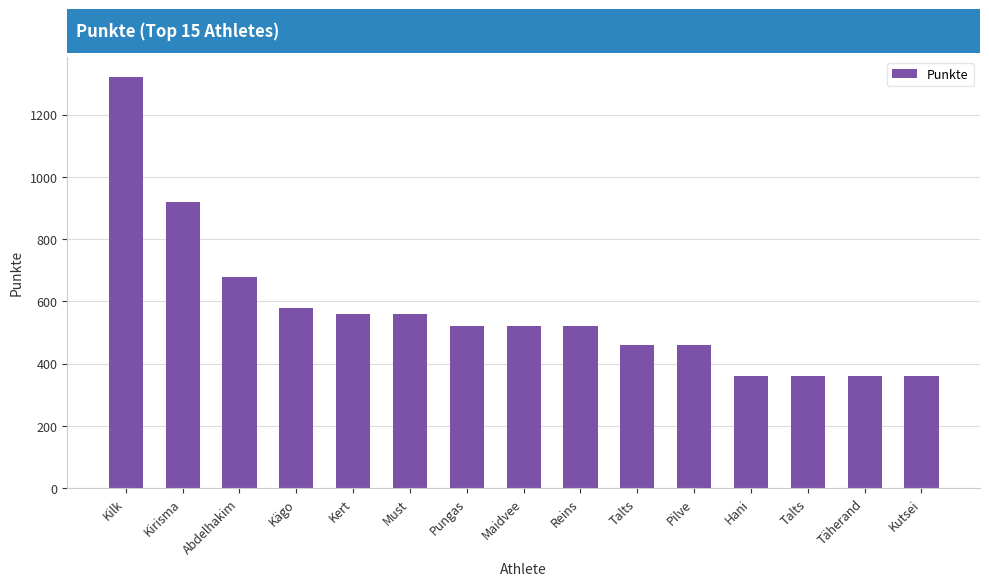

Count the number of categories in the chart.

15